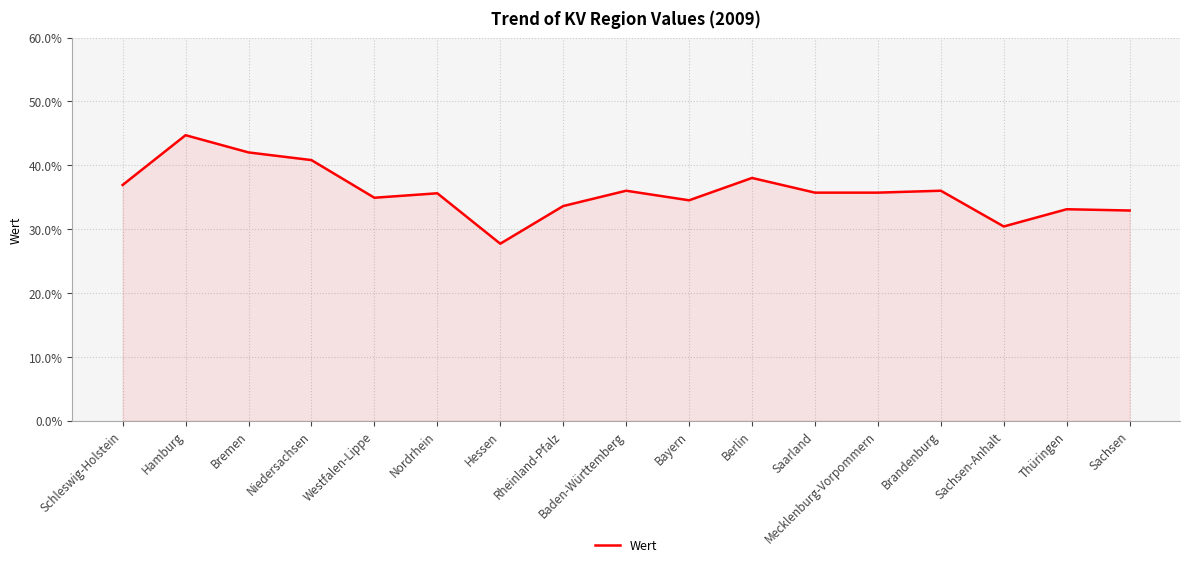

Is it true that the value at Brandenburg is 36.0?

True